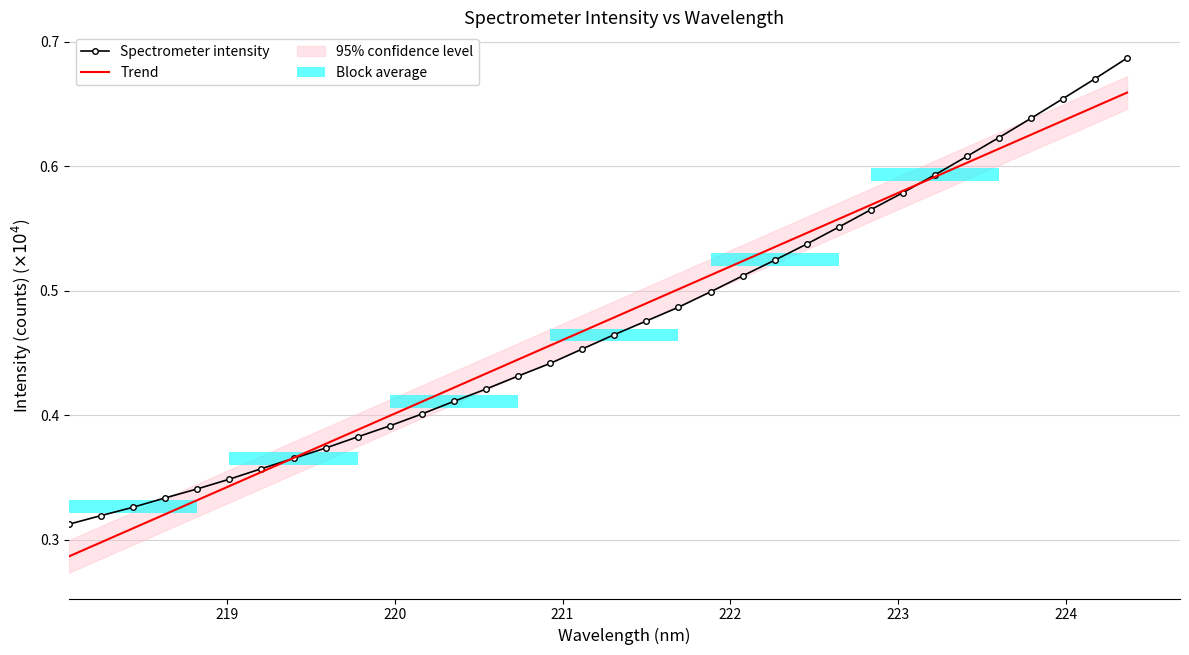

Is the value of Trend at 23 greater than the value of Spectrometer intensity at 220?

Yes